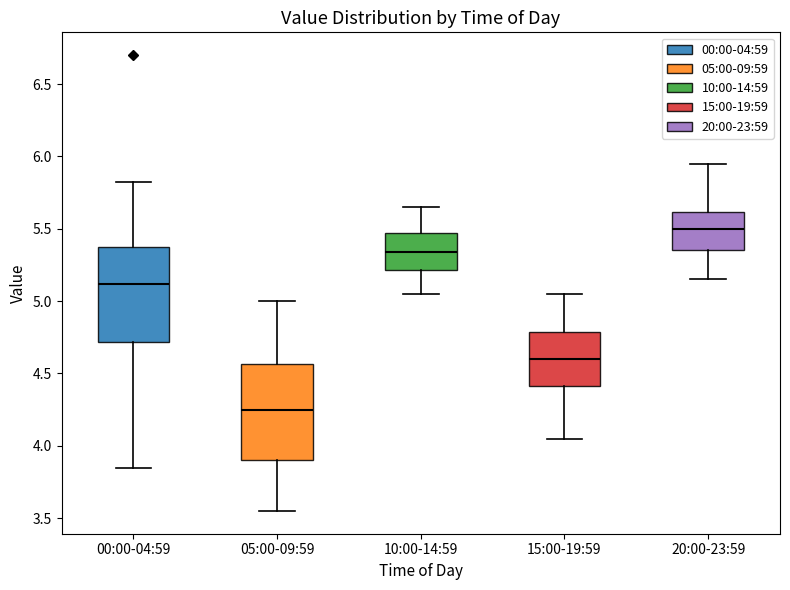

Which box has the highest median line?

20:00-23:59